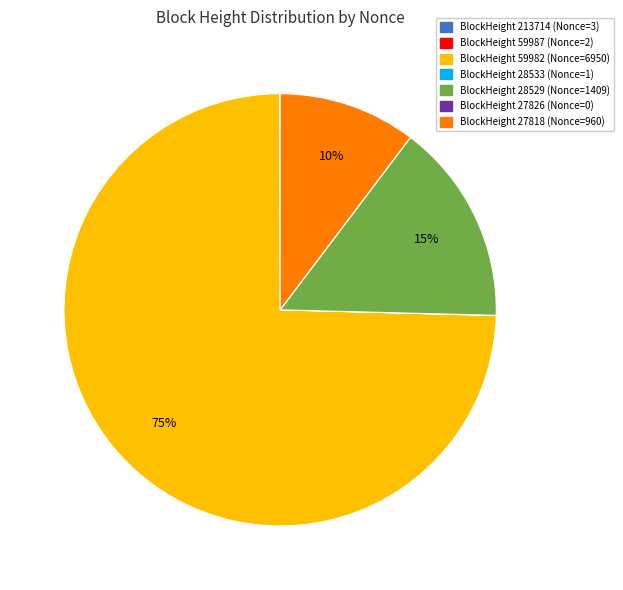

Is there a majority slice in this chart?

Yes